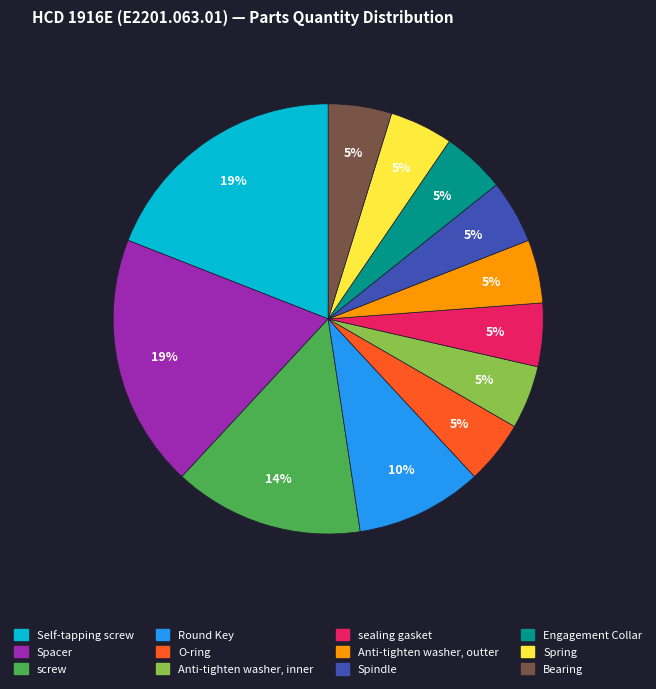

Do Spring and Self-tapping screw together represent more than half of the pie?

No